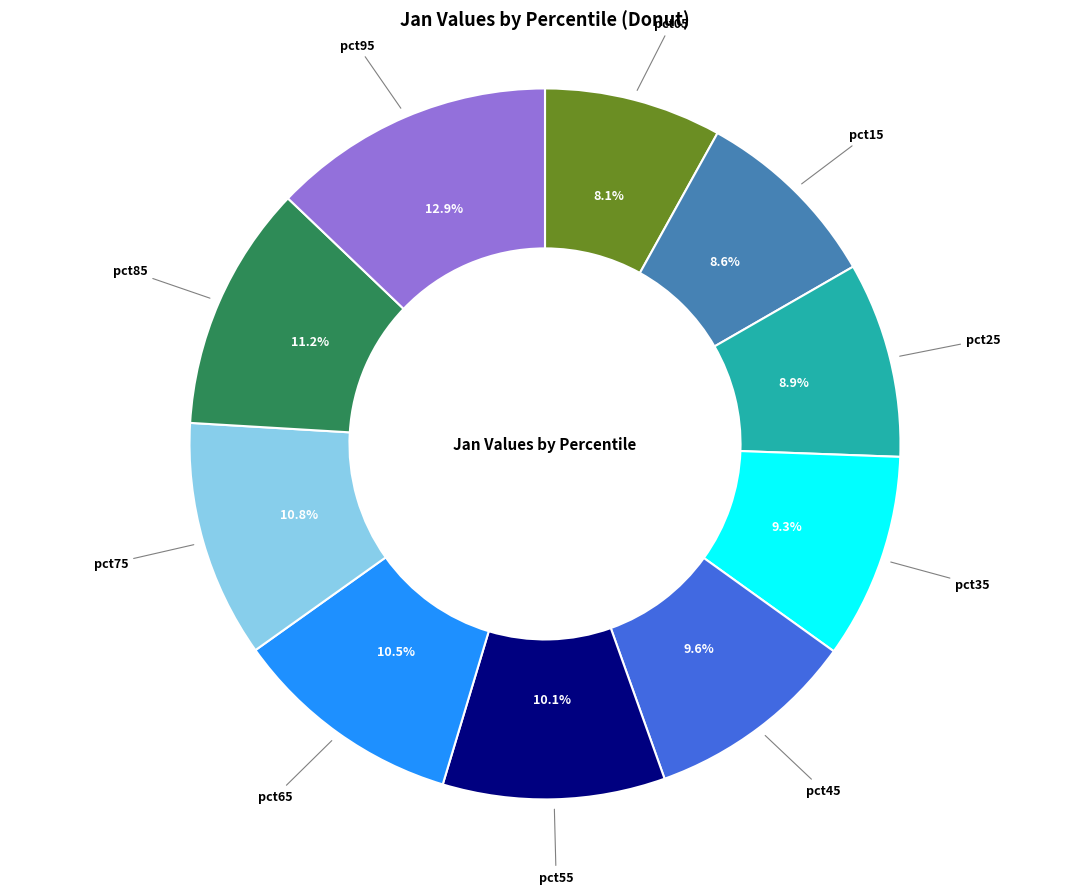

What percentage is NOT represented by pct35?

90.7%